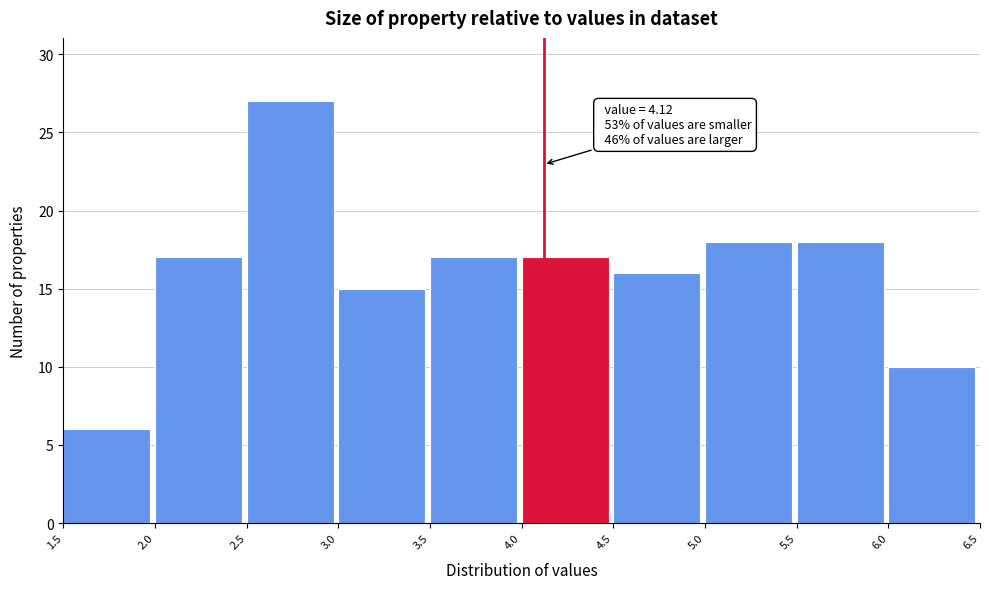

Over which range of the x-axis is the bar tallest?

2.5 to 3.0